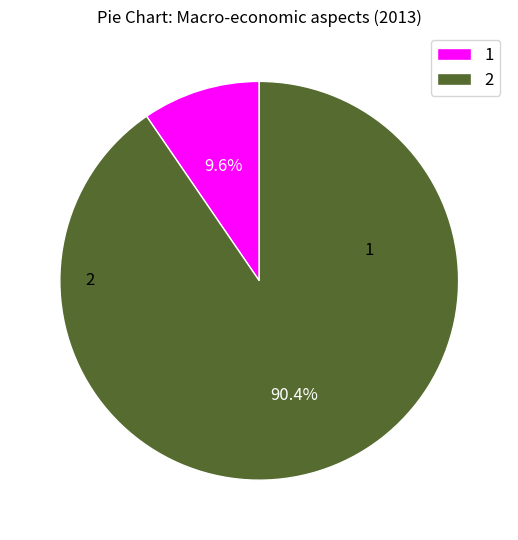

Rank the categories by value from lowest to highest.

1, 2